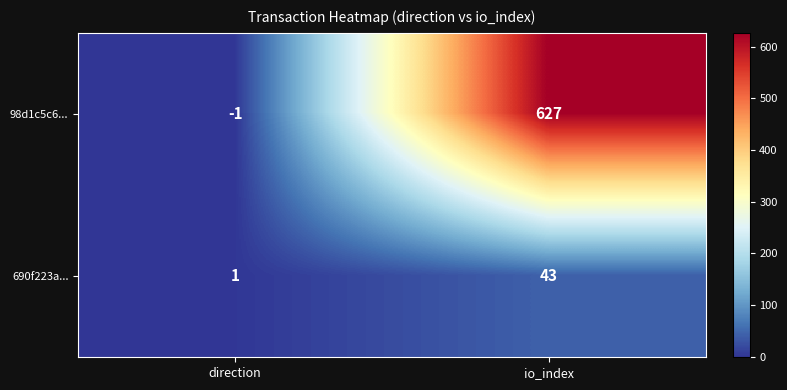

Rank the series by their maximum value, from lowest to highest.

690f223a..., 98d1c5c6...